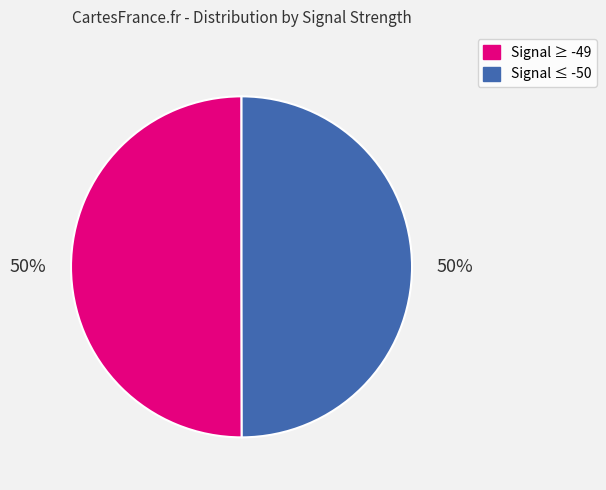

To the nearest percent, what is the average slice percentage?

50%